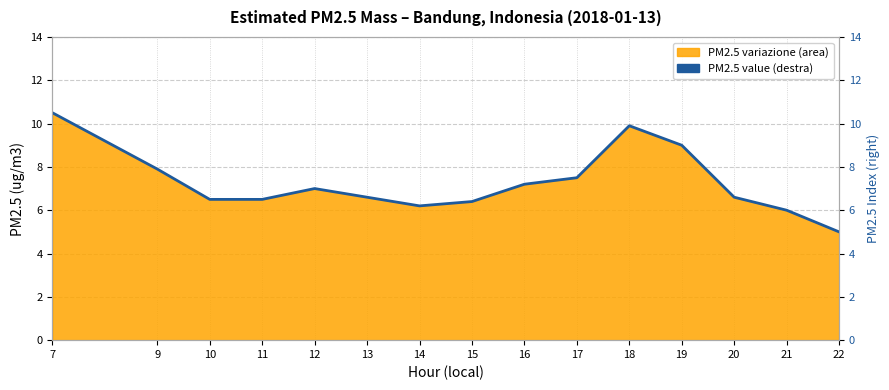

Reading right to left, list all the values displayed in this chart.

5.0	6.0	6.6	9.0	9.9	7.5	7.2	6.4	6.2	6.6	7.0	6.5	6.5	7.9	10.5